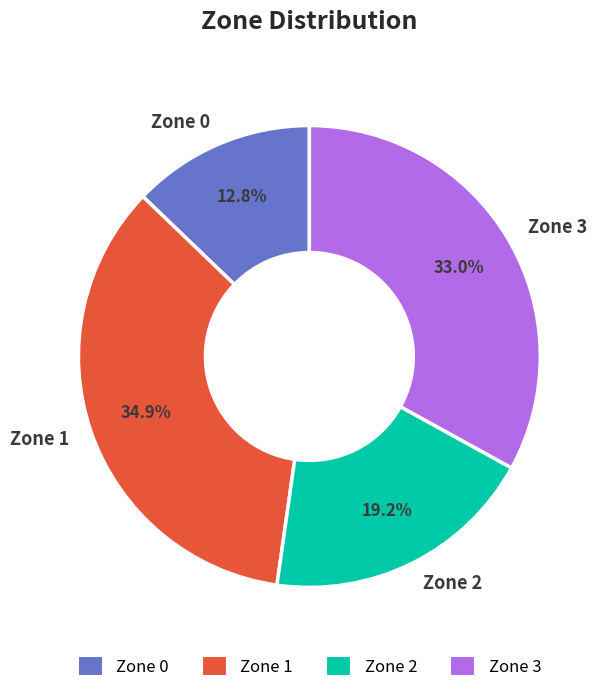

What percentage is the Zone 0 slice, to the nearest percent?

13%